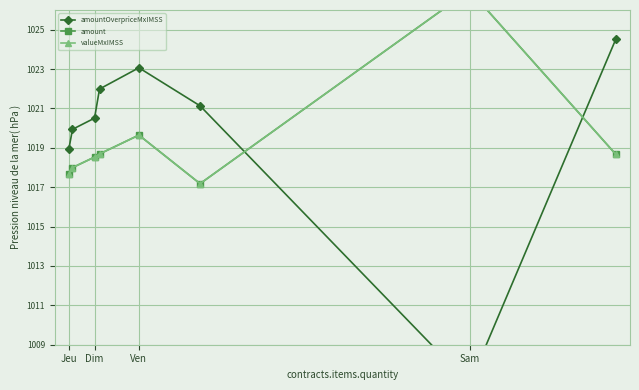

What is the spread (max minus min) of values at Jeu?

1.3